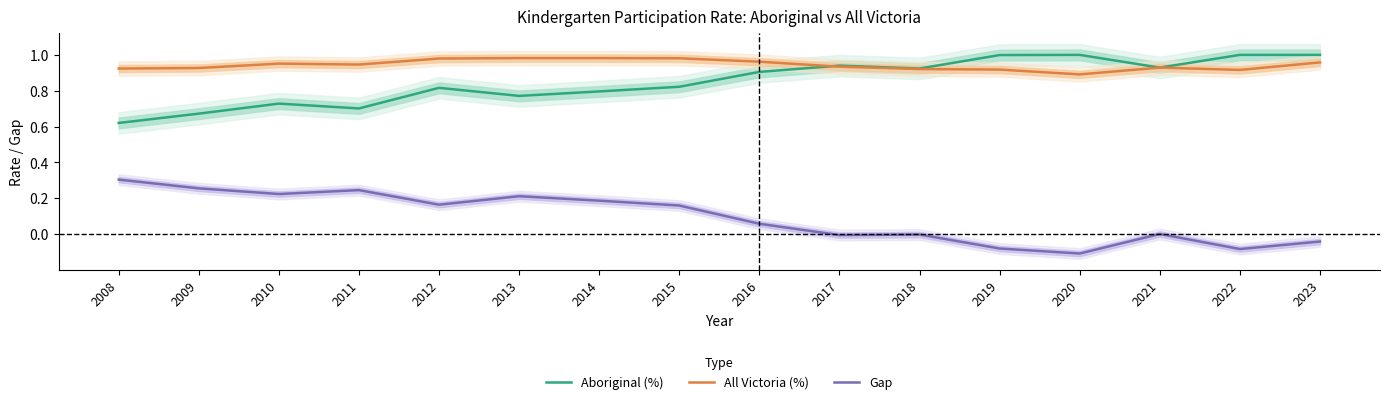

What is the difference between the Gap values at 2016 and 2012?

0.1